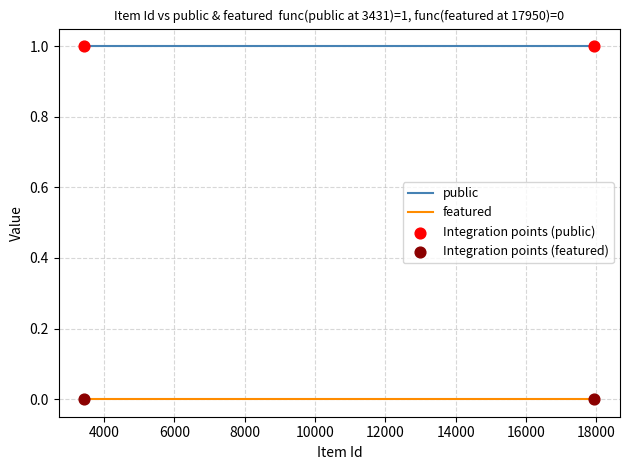

Which series has the largest total across all categories?

public